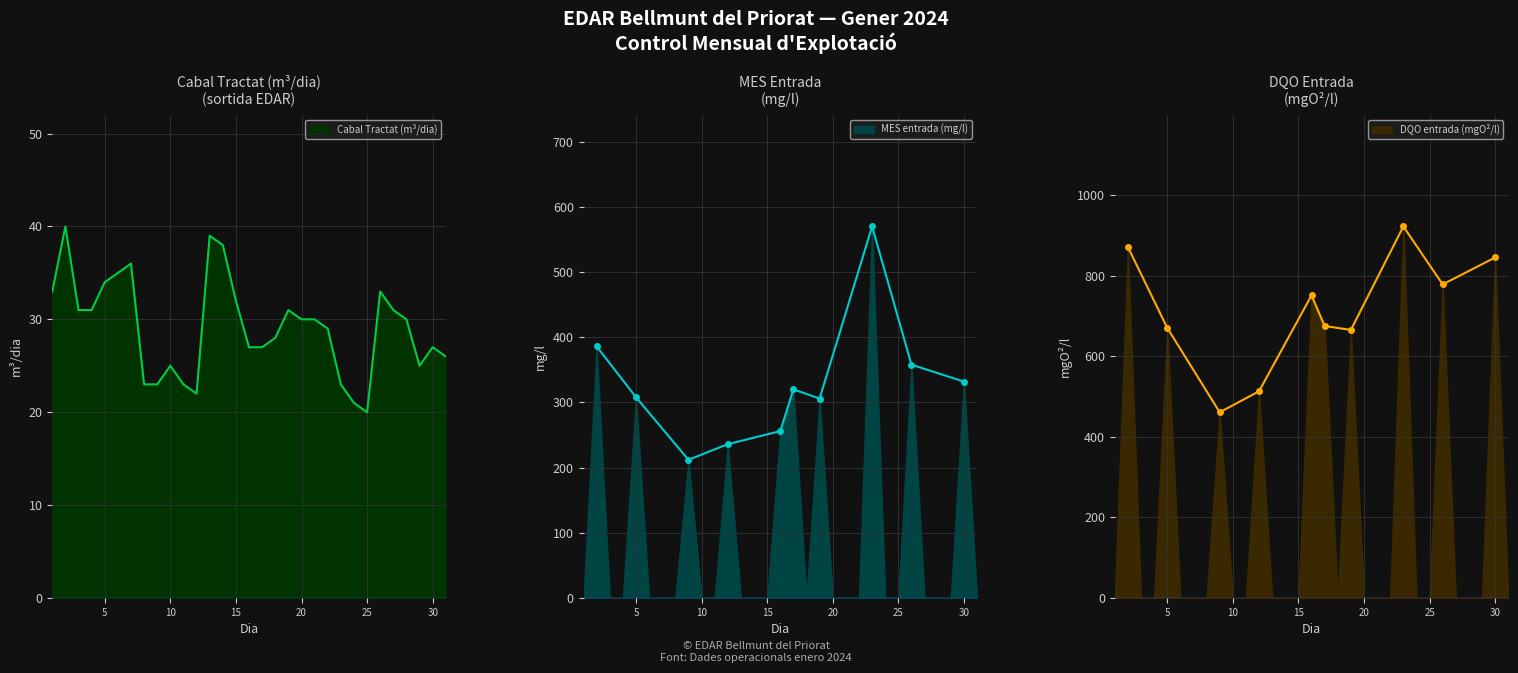

Which series ends up on top after the final intersection of CABAL TRACTAT (m3/dia) and MES entrada (mg/l)?

CABAL TRACTAT (m3/dia)